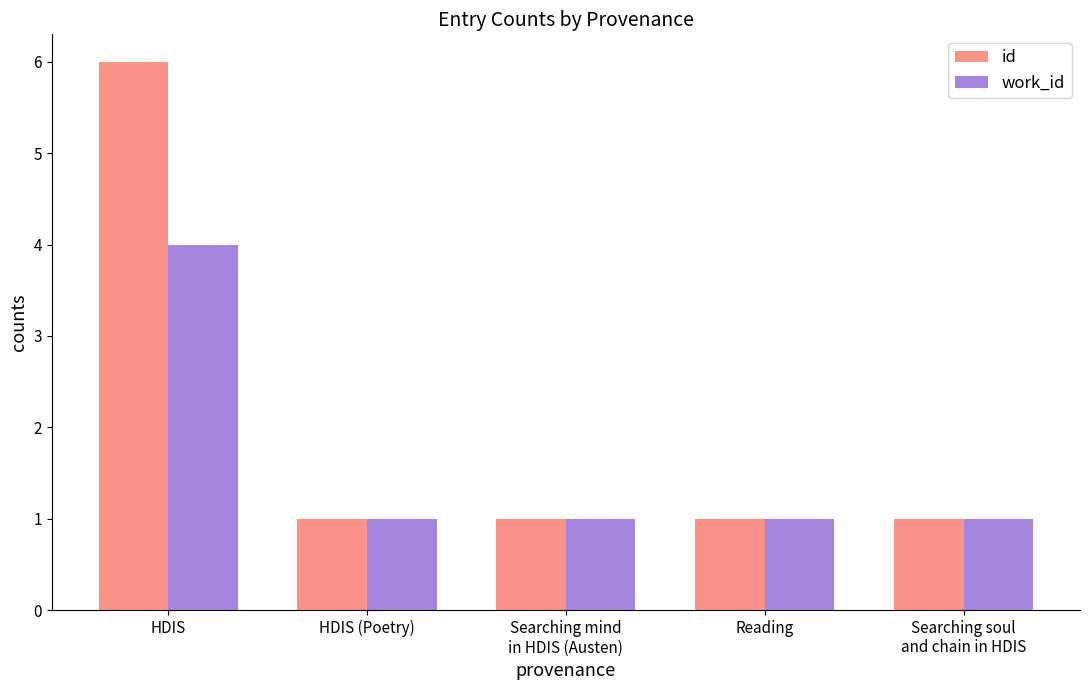

At how many categories does at least one series exceed 4?

1